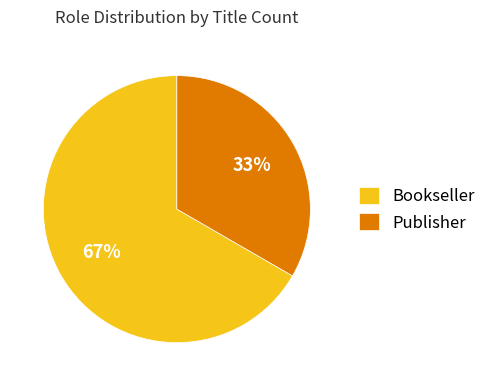

To the nearest percent, what percentage of the pie is Publisher?

33%